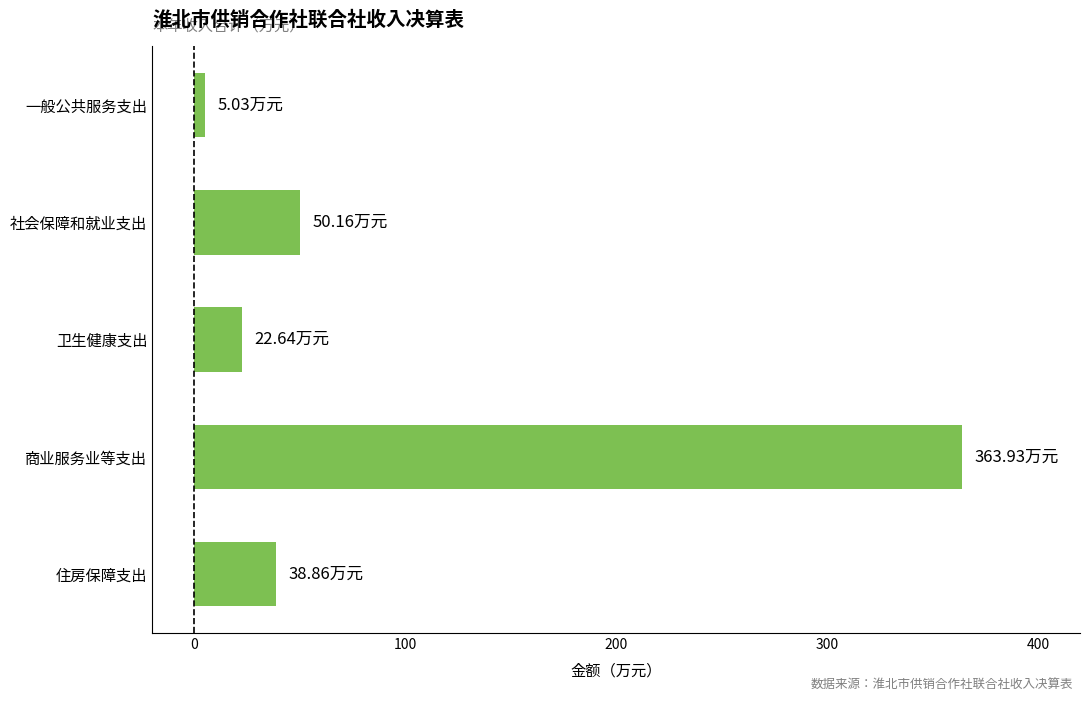

Between 社会保障和就业支出 and 商业服务业等支出, which is larger?

商业服务业等支出